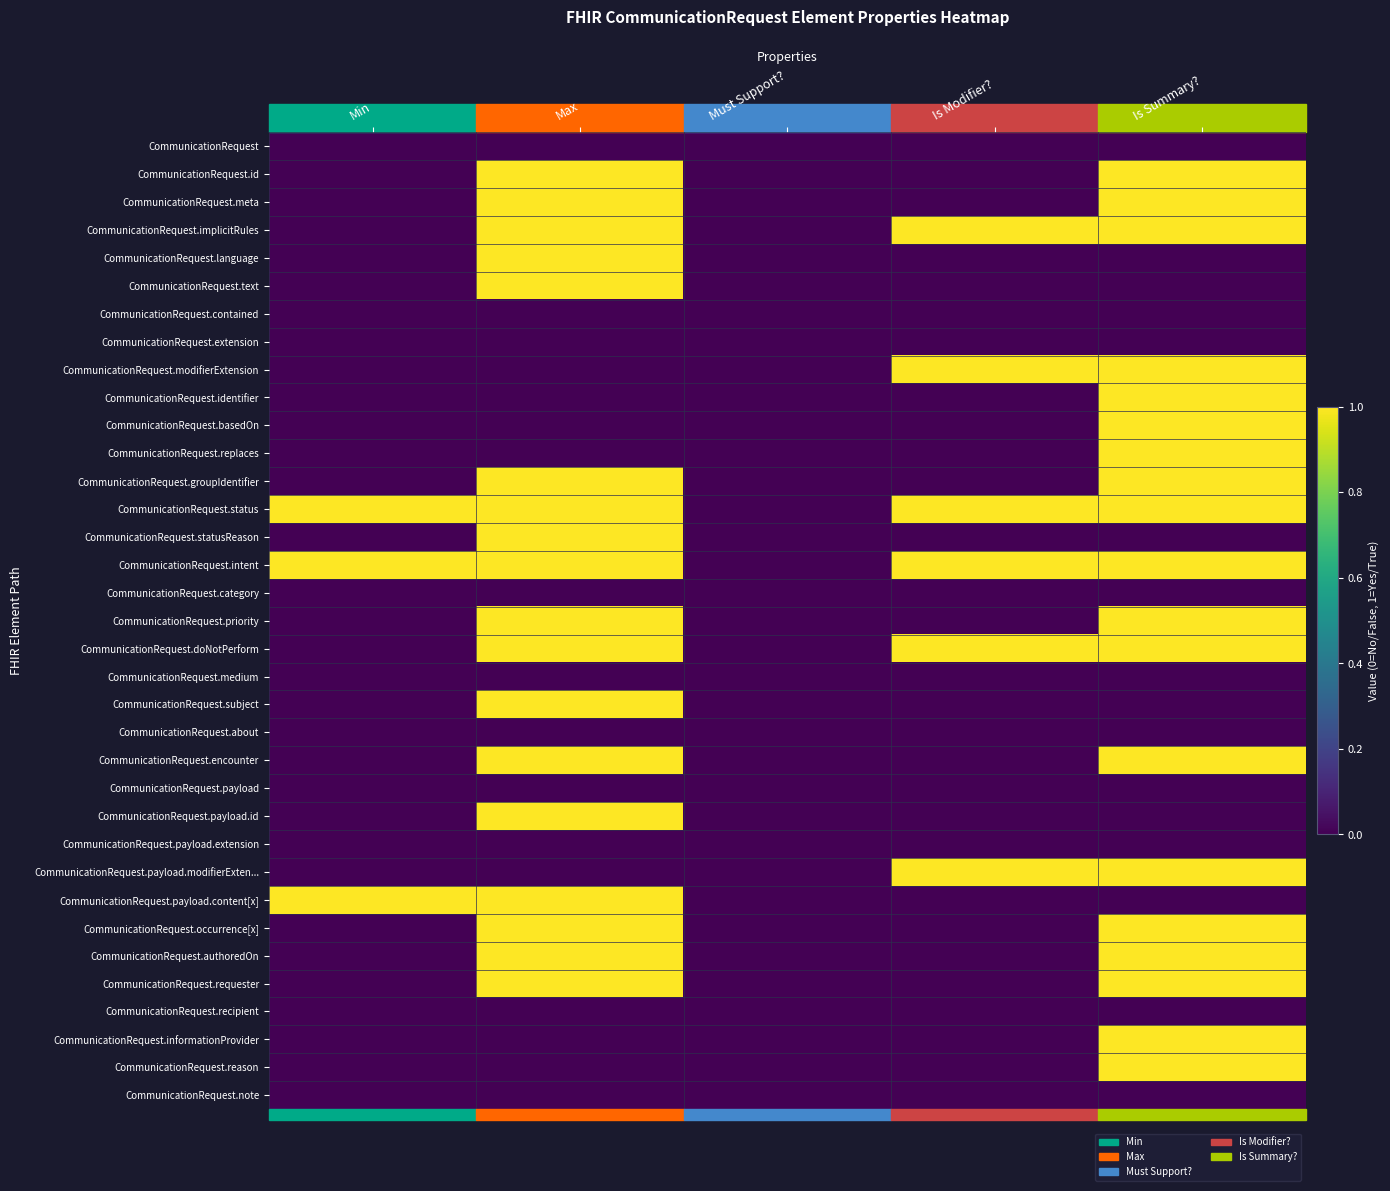

Reading left to right, list all the values displayed in this chart.

CommunicationRequest: Min=0	Max=0	Must Support?=0	Is Modifier?=0	Is Summary?=0
CommunicationRequest.id: Min=0	Max=1	Must Support?=0	Is Modifier?=0	Is Summary?=1
CommunicationRequest.meta: Min=0	Max=1	Must Support?=0	Is Modifier?=0	Is Summary?=1
CommunicationRequest.implicitRules: Min=0	Max=1	Must Support?=0	Is Modifier?=1	Is Summary?=1
CommunicationRequest.language: Min=0	Max=1	Must Support?=0	Is Modifier?=0	Is Summary?=0
CommunicationRequest.text: Min=0	Max=1	Must Support?=0	Is Modifier?=0	Is Summary?=0
CommunicationRequest.contained: Min=0	Max=0	Must Support?=0	Is Modifier?=0	Is Summary?=0
CommunicationRequest.extension: Min=0	Max=0	Must Support?=0	Is Modifier?=0	Is Summary?=0
CommunicationRequest.modifierExtension: Min=0	Max=0	Must Support?=0	Is Modifier?=1	Is Summary?=1
CommunicationRequest.identifier: Min=0	Max=0	Must Support?=0	Is Modifier?=0	Is Summary?=1
CommunicationRequest.basedOn: Min=0	Max=0	Must Support?=0	Is Modifier?=0	Is Summary?=1
CommunicationRequest.replaces: Min=0	Max=0	Must Support?=0	Is Modifier?=0	Is Summary?=1
CommunicationRequest.groupIdentifier: Min=0	Max=1	Must Support?=0	Is Modifier?=0	Is Summary?=1
CommunicationRequest.status: Min=1	Max=1	Must Support?=0	Is Modifier?=1	Is Summary?=1
CommunicationRequest.statusReason: Min=0	Max=1	Must Support?=0	Is Modifier?=0	Is Summary?=0
CommunicationRequest.intent: Min=1	Max=1	Must Support?=0	Is Modifier?=1	Is Summary?=1
CommunicationRequest.category: Min=0	Max=0	Must Support?=0	Is Modifier?=0	Is Summary?=0
CommunicationRequest.priority: Min=0	Max=1	Must Support?=0	Is Modifier?=0	Is Summary?=1
CommunicationRequest.doNotPerform: Min=0	Max=1	Must Support?=0	Is Modifier?=1	Is Summary?=1
CommunicationRequest.medium: Min=0	Max=0	Must Support?=0	Is Modifier?=0	Is Summary?=0
CommunicationRequest.subject: Min=0	Max=1	Must Support?=0	Is Modifier?=0	Is Summary?=0
CommunicationRequest.about: Min=0	Max=0	Must Support?=0	Is Modifier?=0	Is Summary?=0
CommunicationRequest.encounter: Min=0	Max=1	Must Support?=0	Is Modifier?=0	Is Summary?=1
CommunicationRequest.payload: Min=0	Max=0	Must Support?=0	Is Modifier?=0	Is Summary?=0
CommunicationRequest.payload.id: Min=0	Max=1	Must Support?=0	Is Modifier?=0	Is Summary?=0
CommunicationRequest.payload.extension: Min=0	Max=0	Must Support?=0	Is Modifier?=0	Is Summary?=0
CommunicationRequest.payload.modifierExten...: Min=0	Max=0	Must Support?=0	Is Modifier?=1	Is Summary?=1
CommunicationRequest.payload.content[x]: Min=1	Max=1	Must Support?=0	Is Modifier?=0	Is Summary?=0
CommunicationRequest.occurrence[x]: Min=0	Max=1	Must Support?=0	Is Modifier?=0	Is Summary?=1
CommunicationRequest.authoredOn: Min=0	Max=1	Must Support?=0	Is Modifier?=0	Is Summary?=1
CommunicationRequest.requester: Min=0	Max=1	Must Support?=0	Is Modifier?=0	Is Summary?=1
CommunicationRequest.recipient: Min=0	Max=0	Must Support?=0	Is Modifier?=0	Is Summary?=0
CommunicationRequest.informationProvider: Min=0	Max=0	Must Support?=0	Is Modifier?=0	Is Summary?=1
CommunicationRequest.reason: Min=0	Max=0	Must Support?=0	Is Modifier?=0	Is Summary?=1
CommunicationRequest.note: Min=0	Max=0	Must Support?=0	Is Modifier?=0	Is Summary?=0